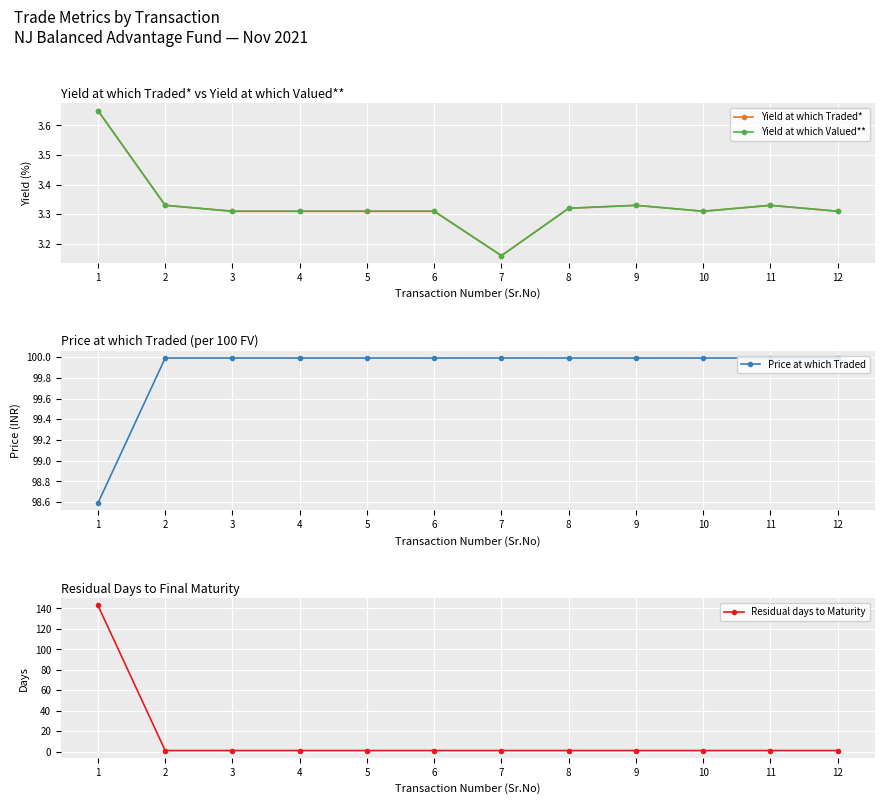

Rank the series at 7 from lowest to highest value.

Residual days to Maturity, Yield at which Traded*, Yield at which Valued**, Price at which Traded